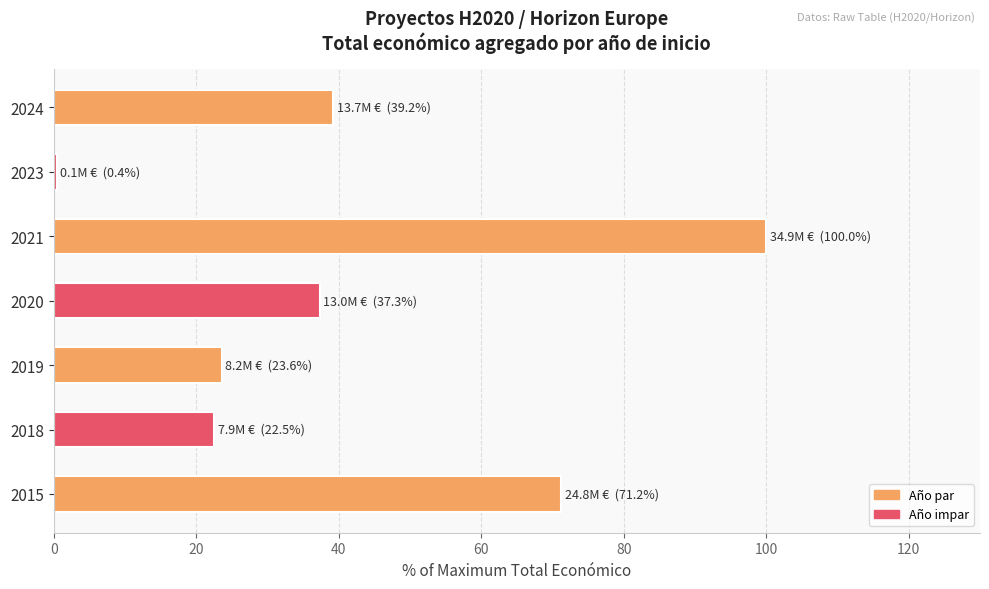

Rank the categories by value from lowest to highest.

2023, 2018, 2019, 2020, 2024, 2015, 2021